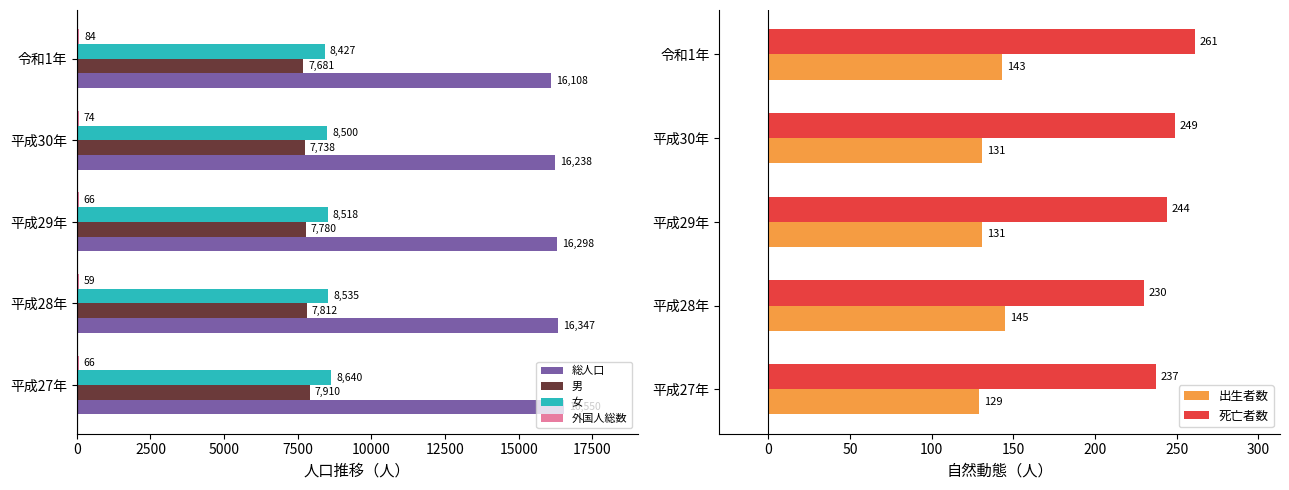

What is the difference between the maximum and second lowest values in the 女 series?

140